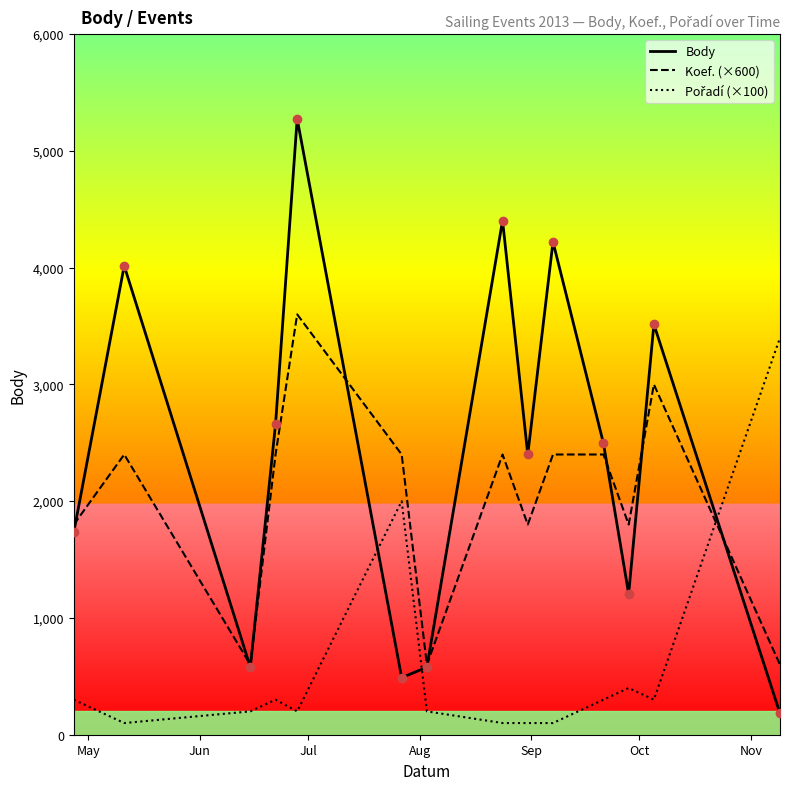

How many lines are shown in the chart?

3